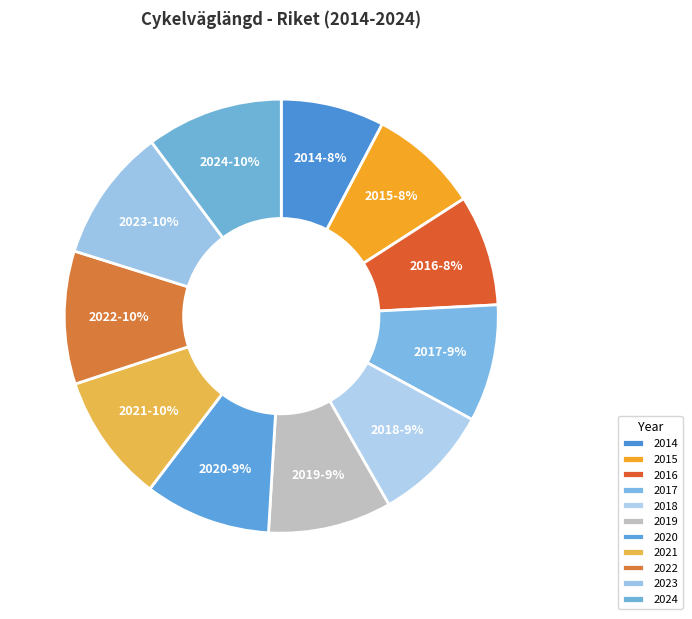

How many segments does this pie chart have?

11